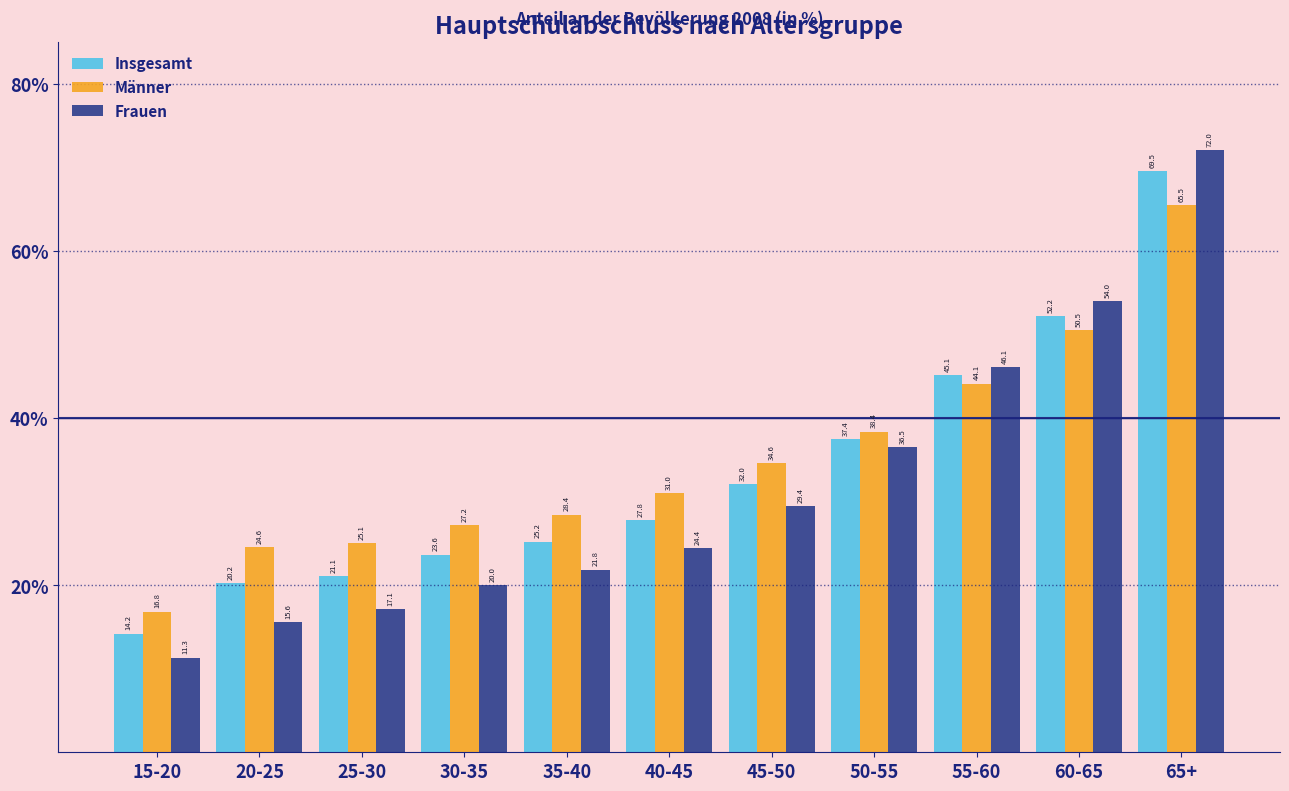

Reading left to right, what are all the values shown in this chart?

Insgesamt: 14.2	20.2	21.1	23.6	25.2	27.8	32.0	37.4	45.1	52.2	69.5
Männer: 16.8	24.6	25.1	27.2	28.4	31.0	34.6	38.4	44.1	50.5	65.5
Frauen: 11.3	15.6	17.1	20.0	21.8	24.4	29.4	36.5	46.1	54.0	72.0